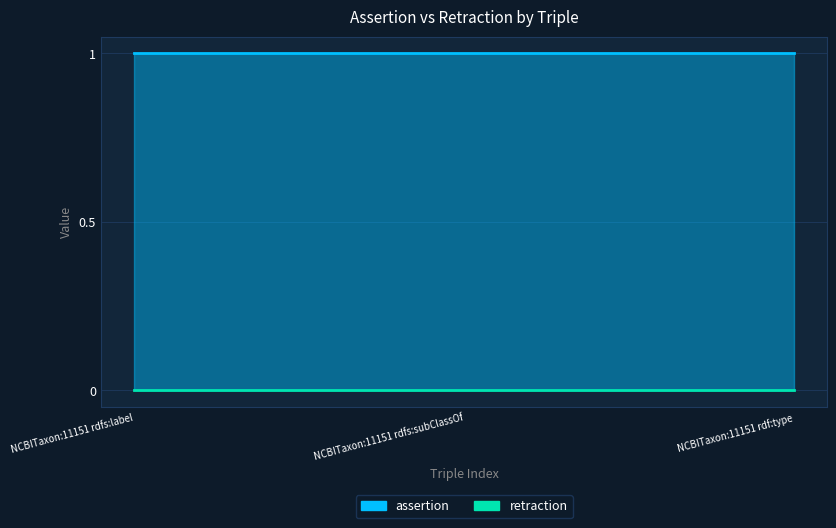

At which category is the sum across all series the highest?

NCBITaxon:11151 rdfs:label